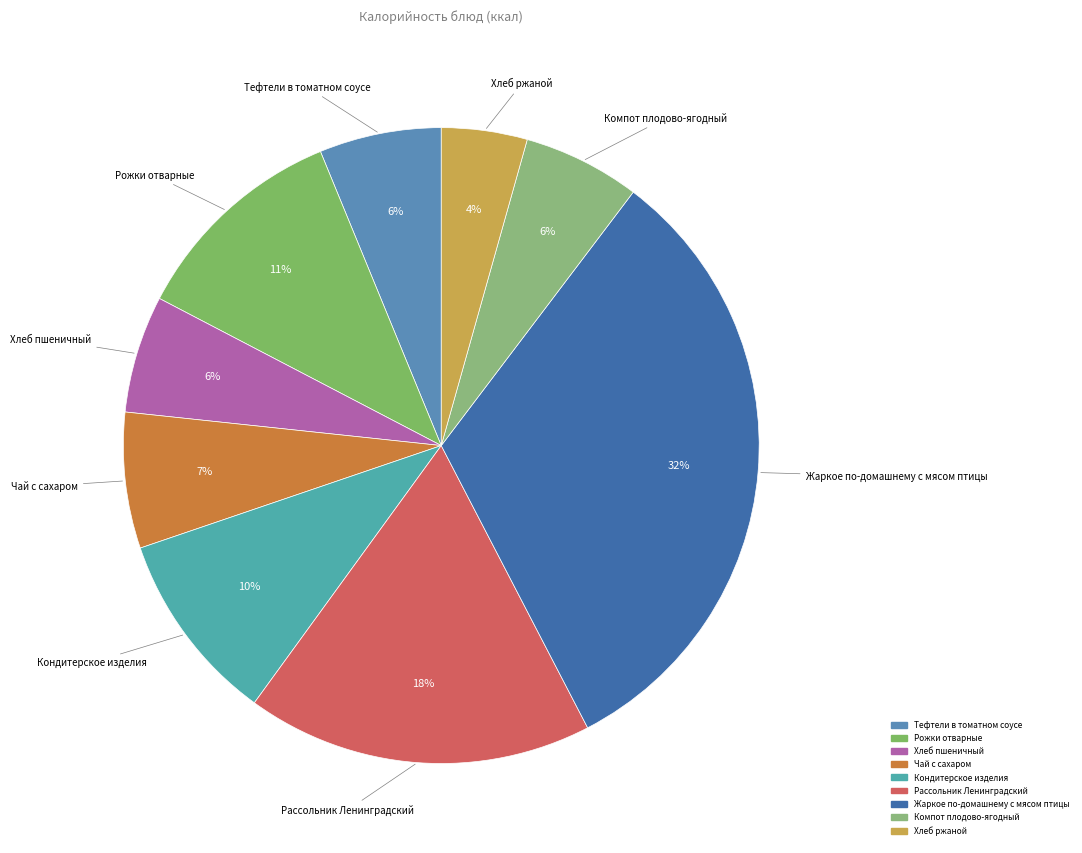

Do Компот плодово-ягодный and Хлеб ржаной together represent more than half of the pie?

No